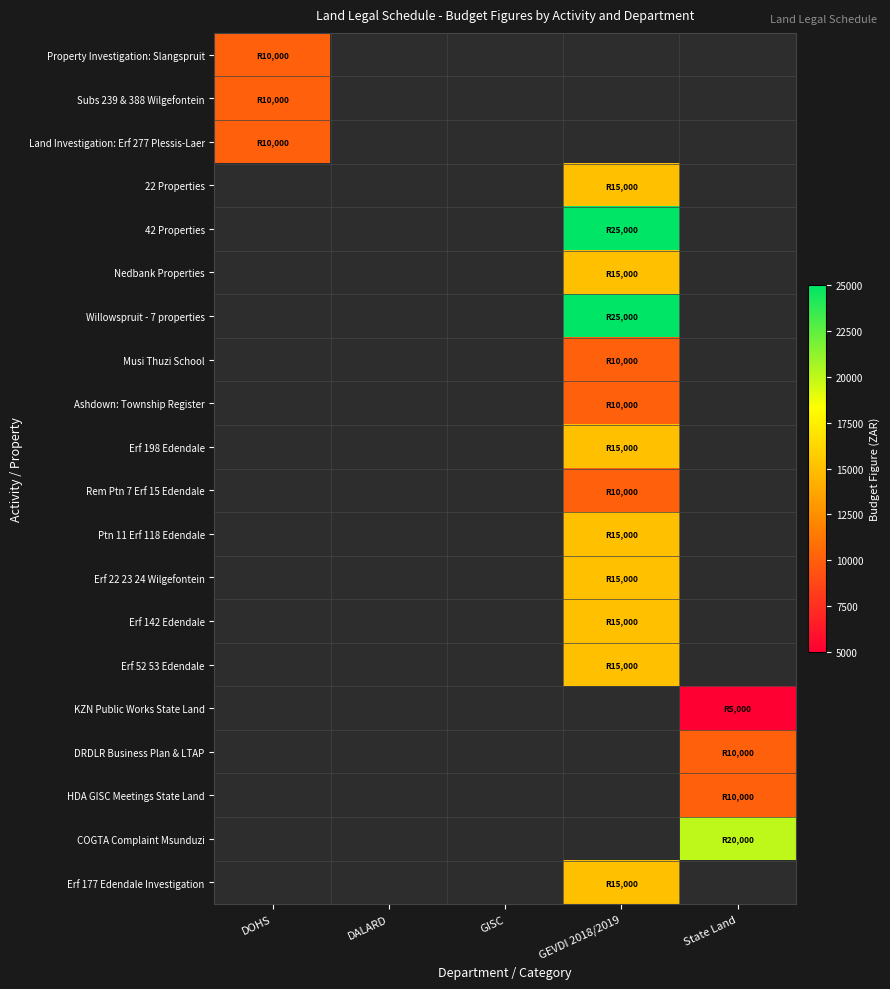

What is the smallest value displayed?

5000.0